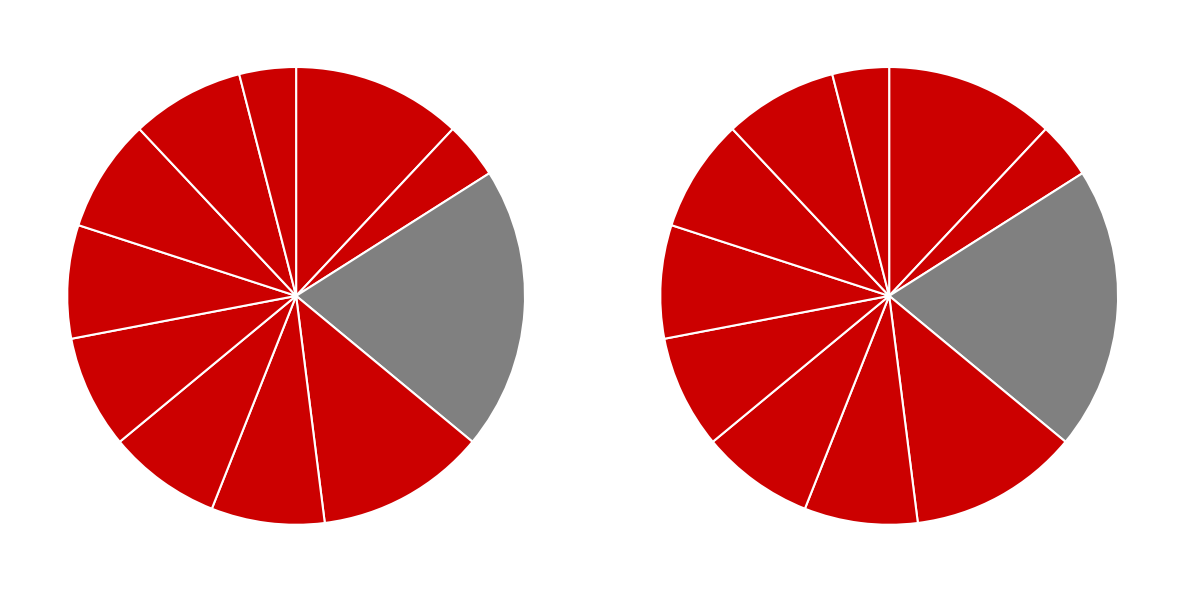

To the nearest percent, what portion does 1399 represent?

4%